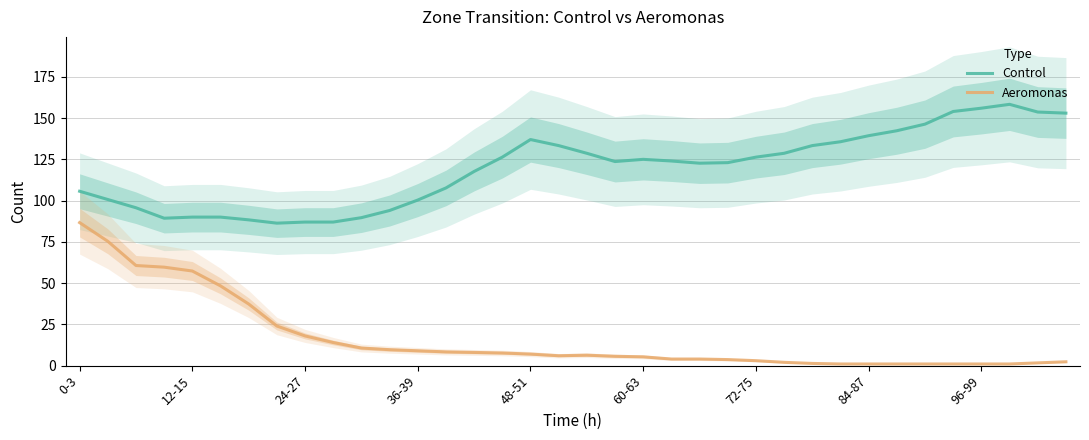

How many data points in Aeromonas are above 6?

18